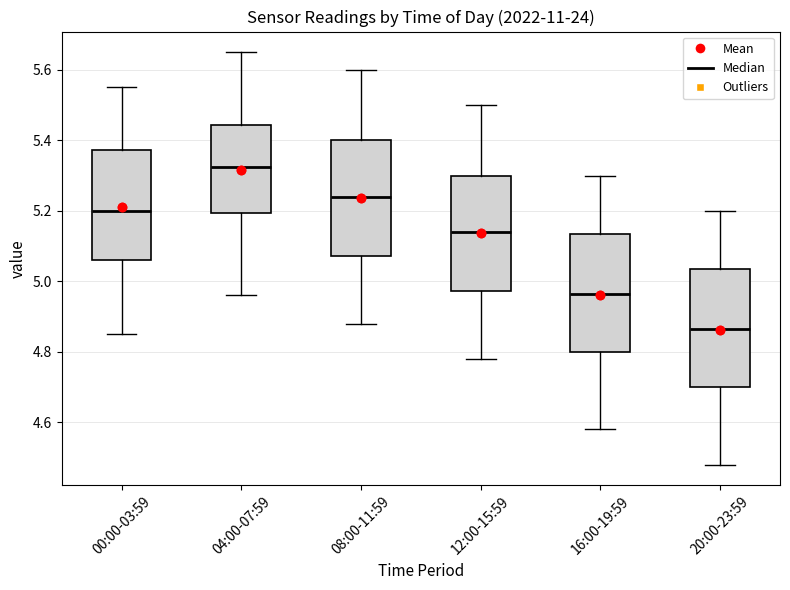

Where is the upper edge of the box for 04:00-07:59 on the y-axis? The values are not printed on the chart, so give them approximately, as read against the axis.

5.44